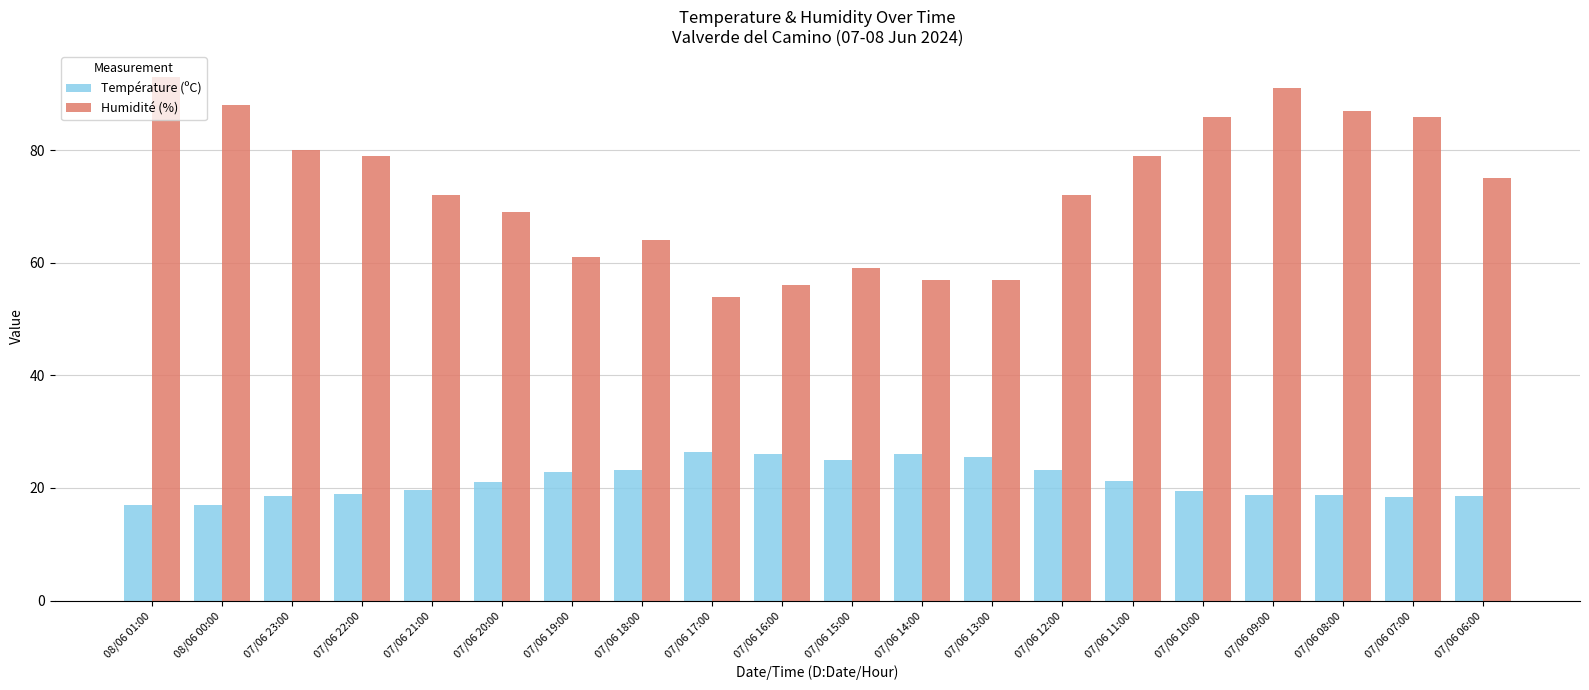

What is the sum of all Humidité (%) values?

1465.0